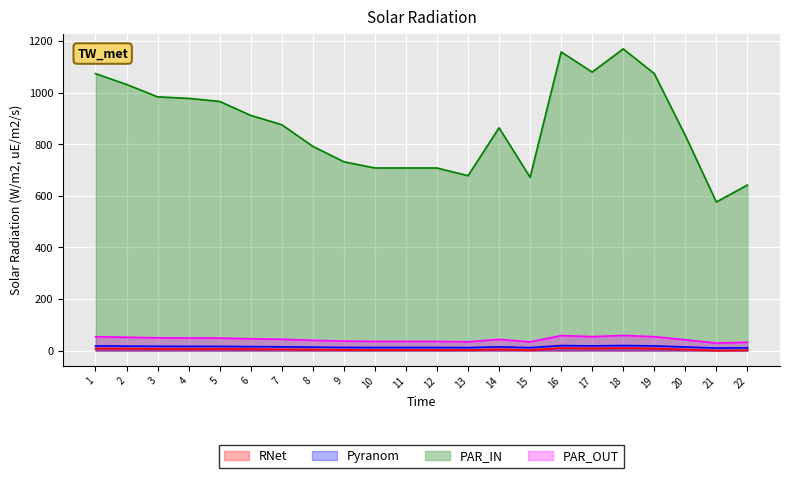

Between 15 and 1, which is larger?

1